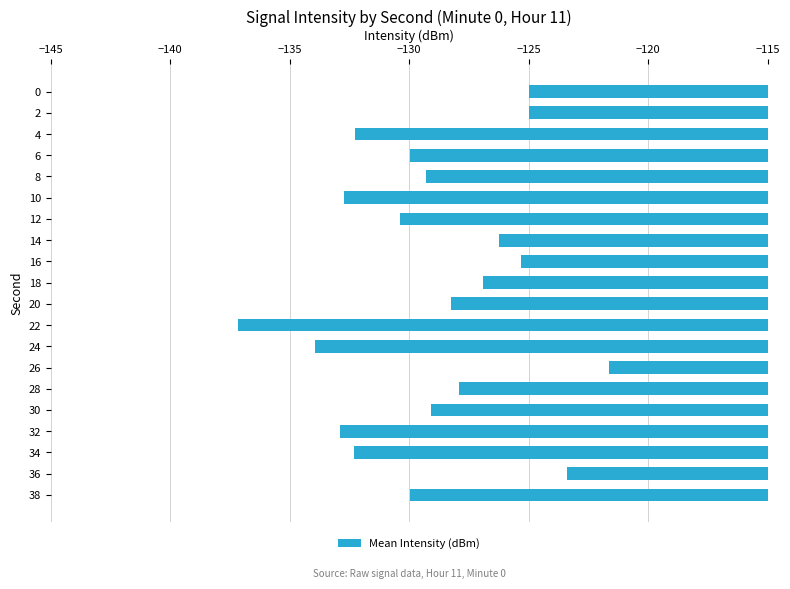

What is the greatest value displayed?

-121.7